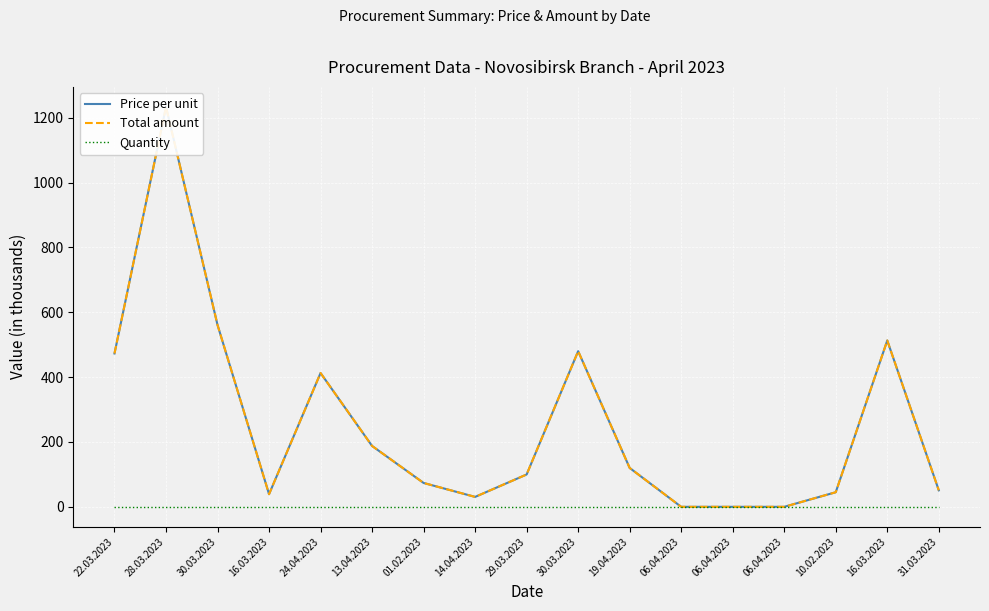

What is the highest value of the Price per unit series?

1233.4